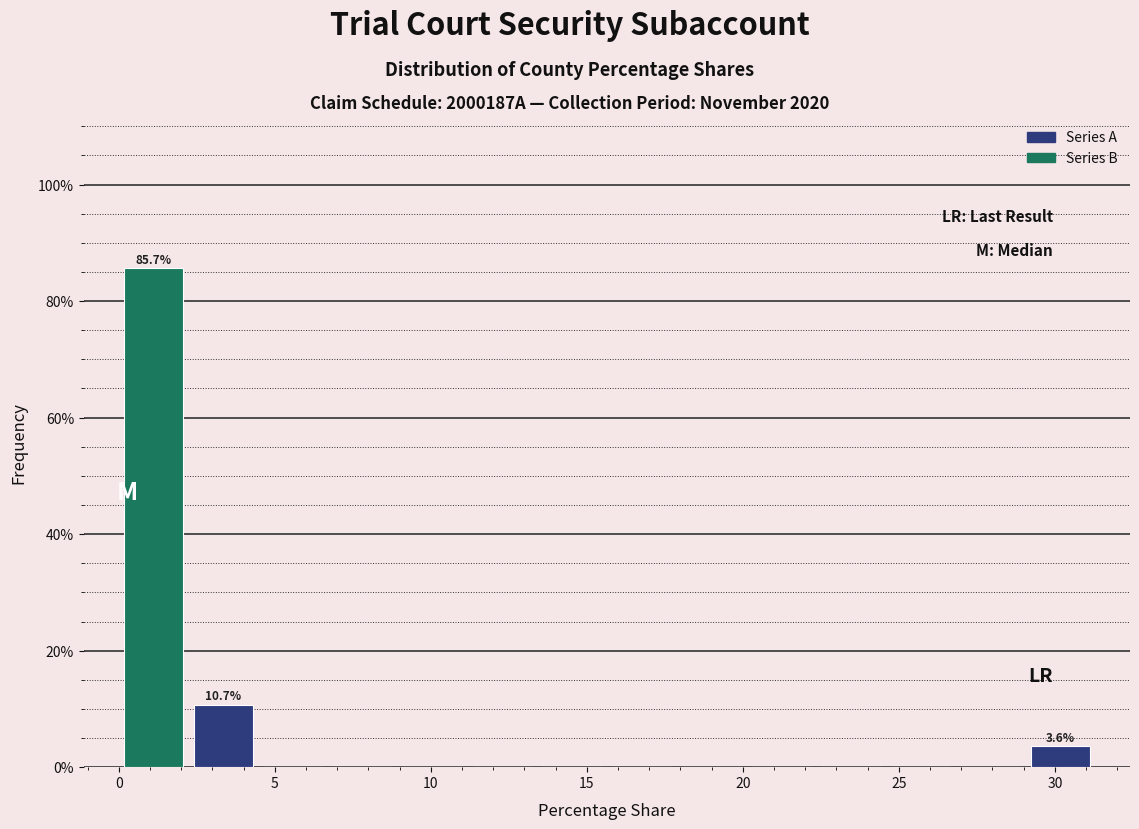

Over which range of the x-axis is the bar tallest?

0.0 to 2.0